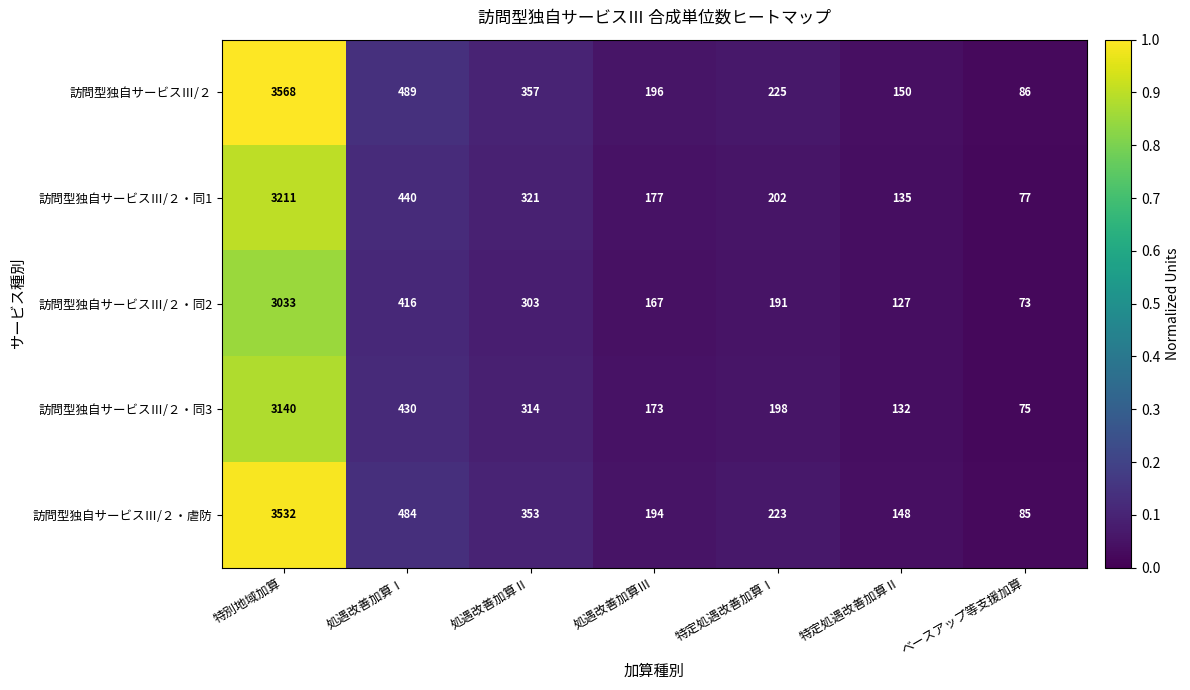

At which category is the sum across all series the highest?

特別地域加算